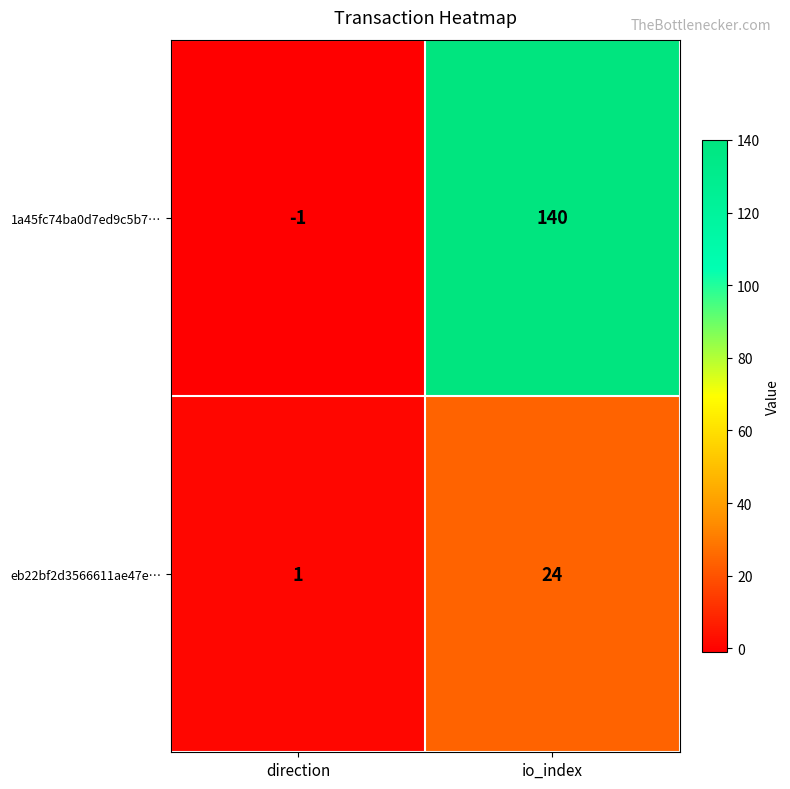

What is the difference between the highest and lowest values at direction?

2